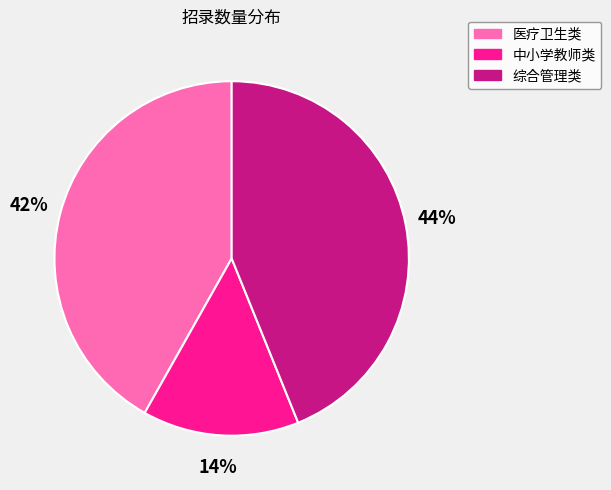

True or false: 医疗卫生类 accounts for 42% of the total.

True